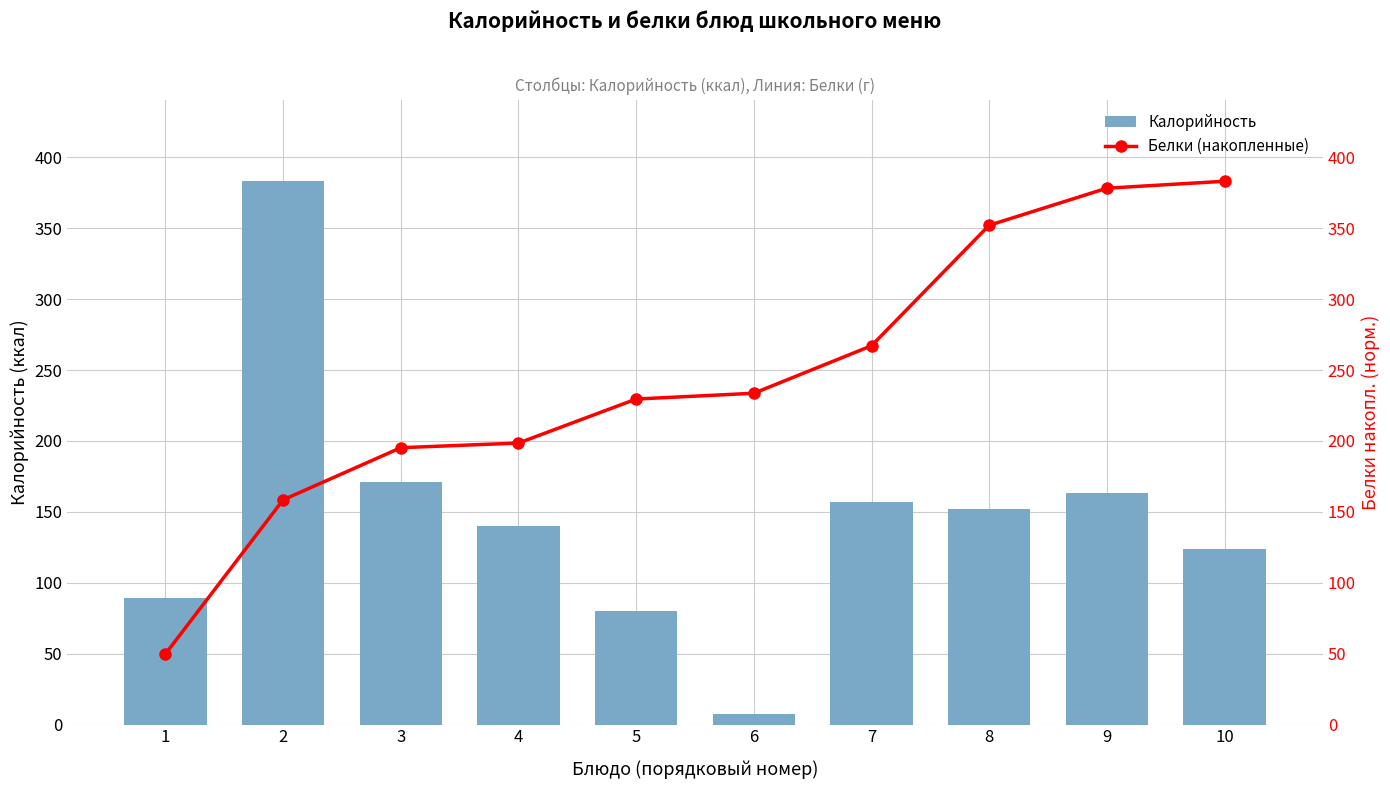

What are all the series names shown in the legend?

Калорийность, Белки (накопленные)